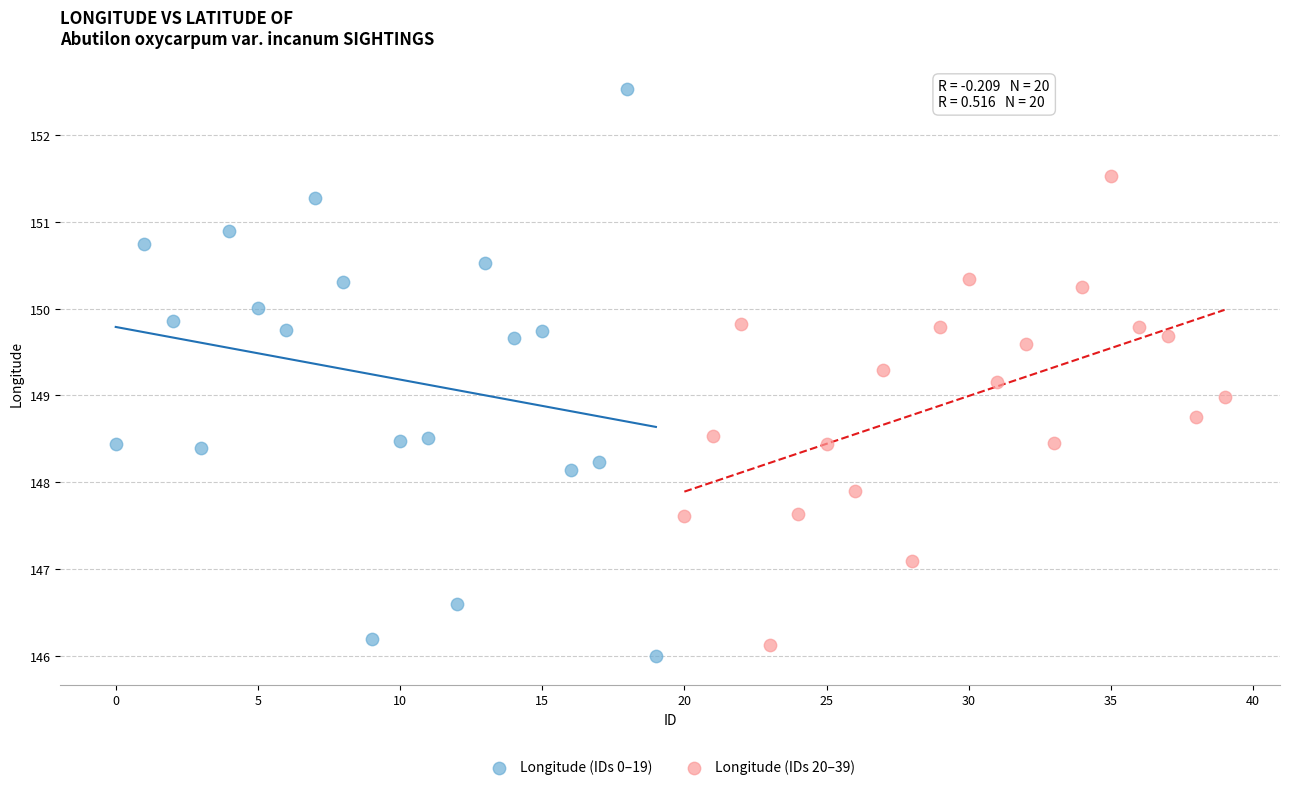

Which series has the widest spread of Y values?

Longitude (IDs 0–19)